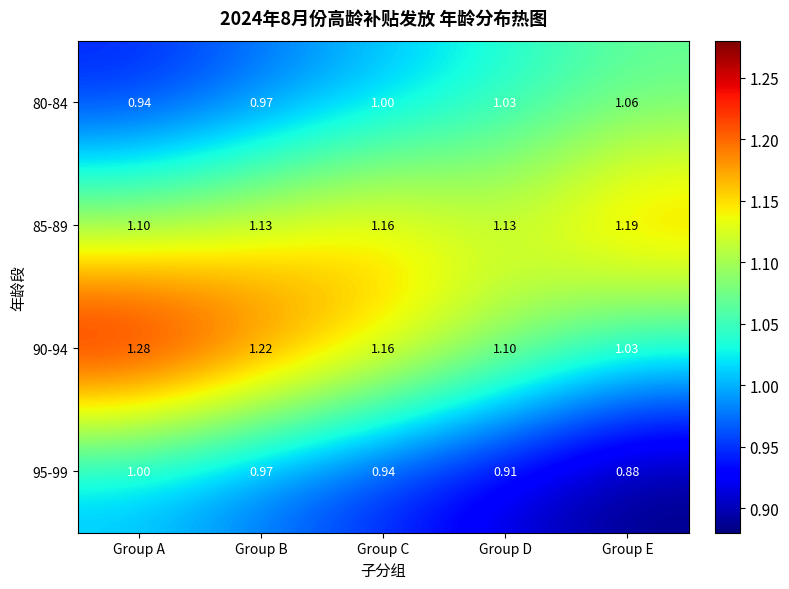

At how many categories does at least one series exceed 1?

5